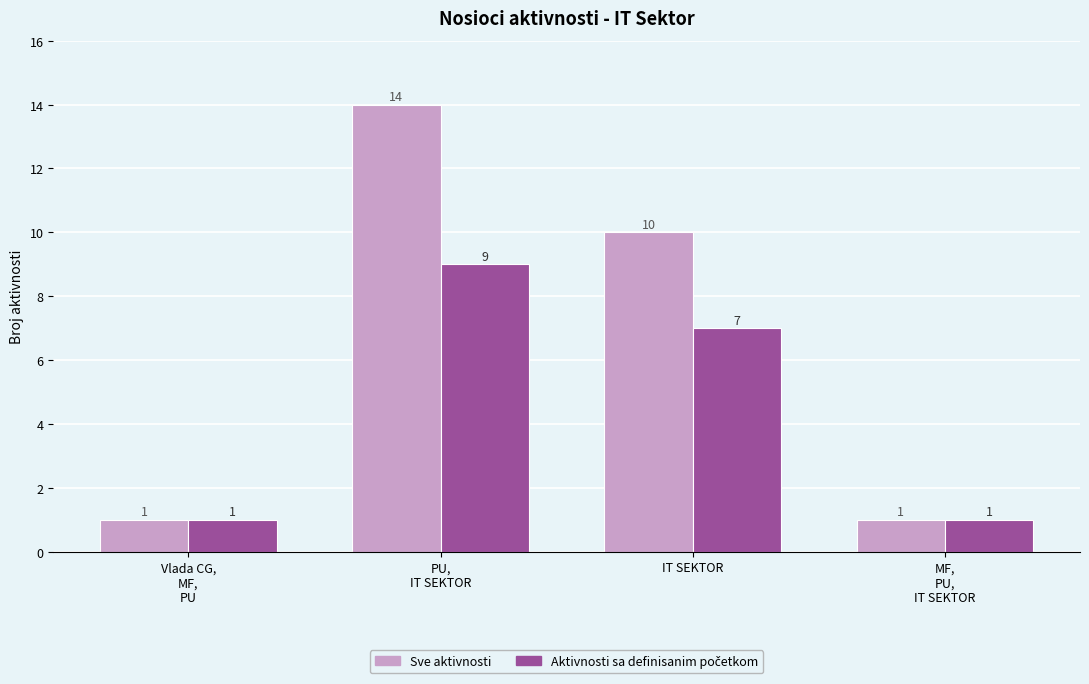

Count the number of categories in the chart.

4